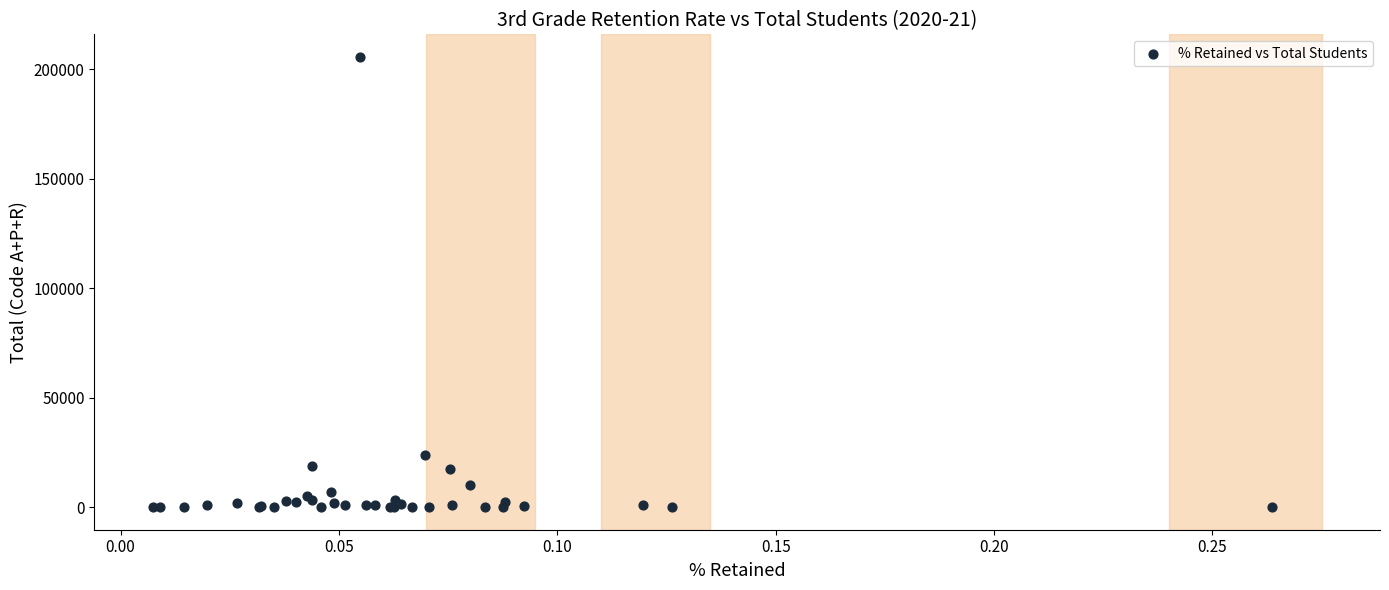

What Y value in the scatter plot is closest to 102829?

23867